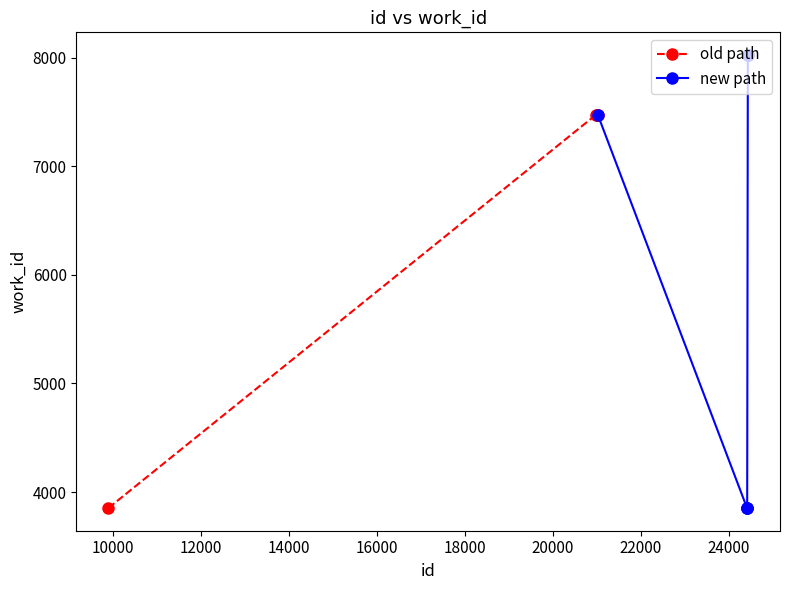

Rank the categories by value from highest to lowest.

24427, 24429, 24431, 20984, 21003, 21016, 9899, 24409, 24410, 24412